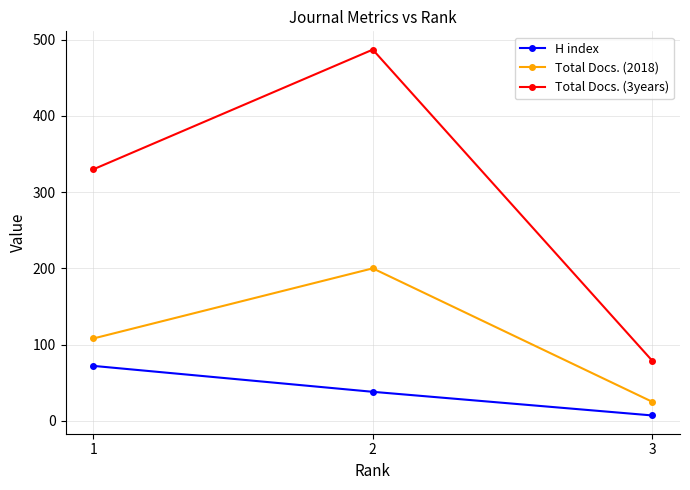

What is the lowest value of the Total Docs. (2018) series?

25